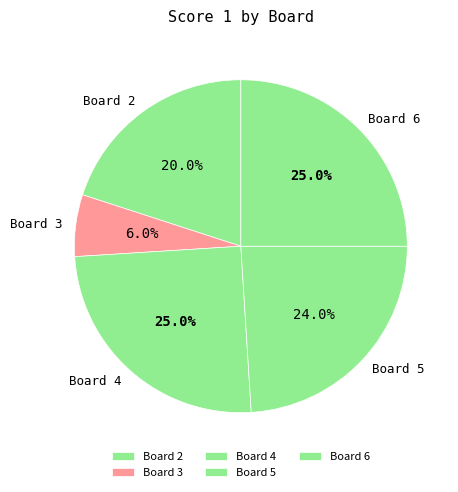

Which slice is the smallest?

Board 3